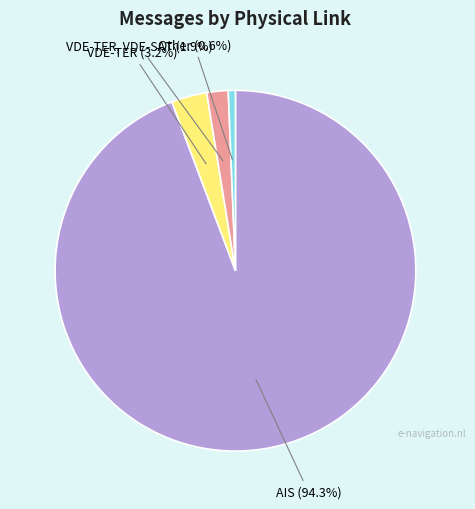

Is there a majority slice in this chart?

Yes